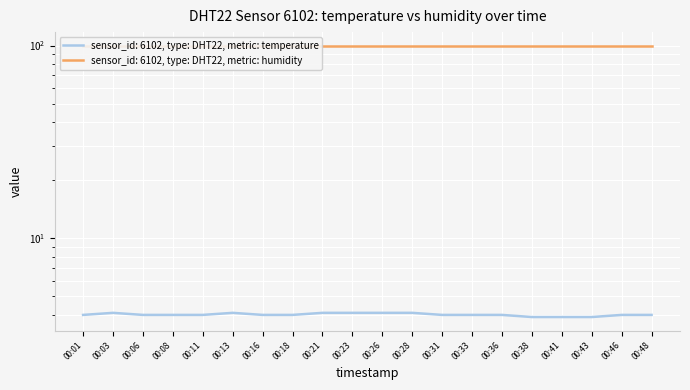

What is the average value?

4.0